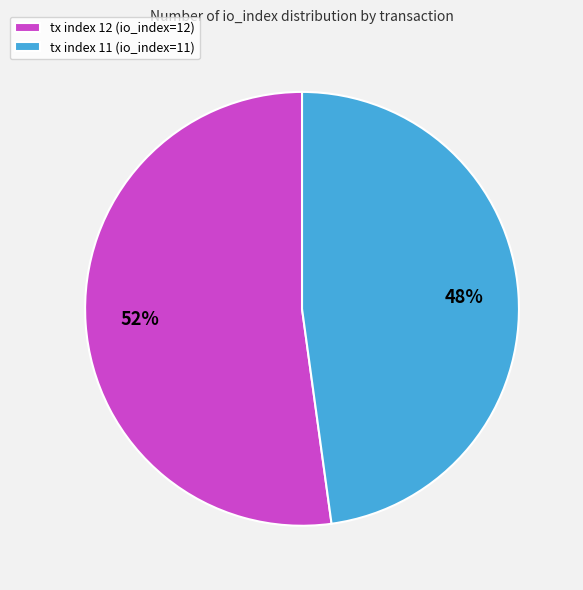

To the nearest percent, what percentage of the pie is tx index 12?

52%